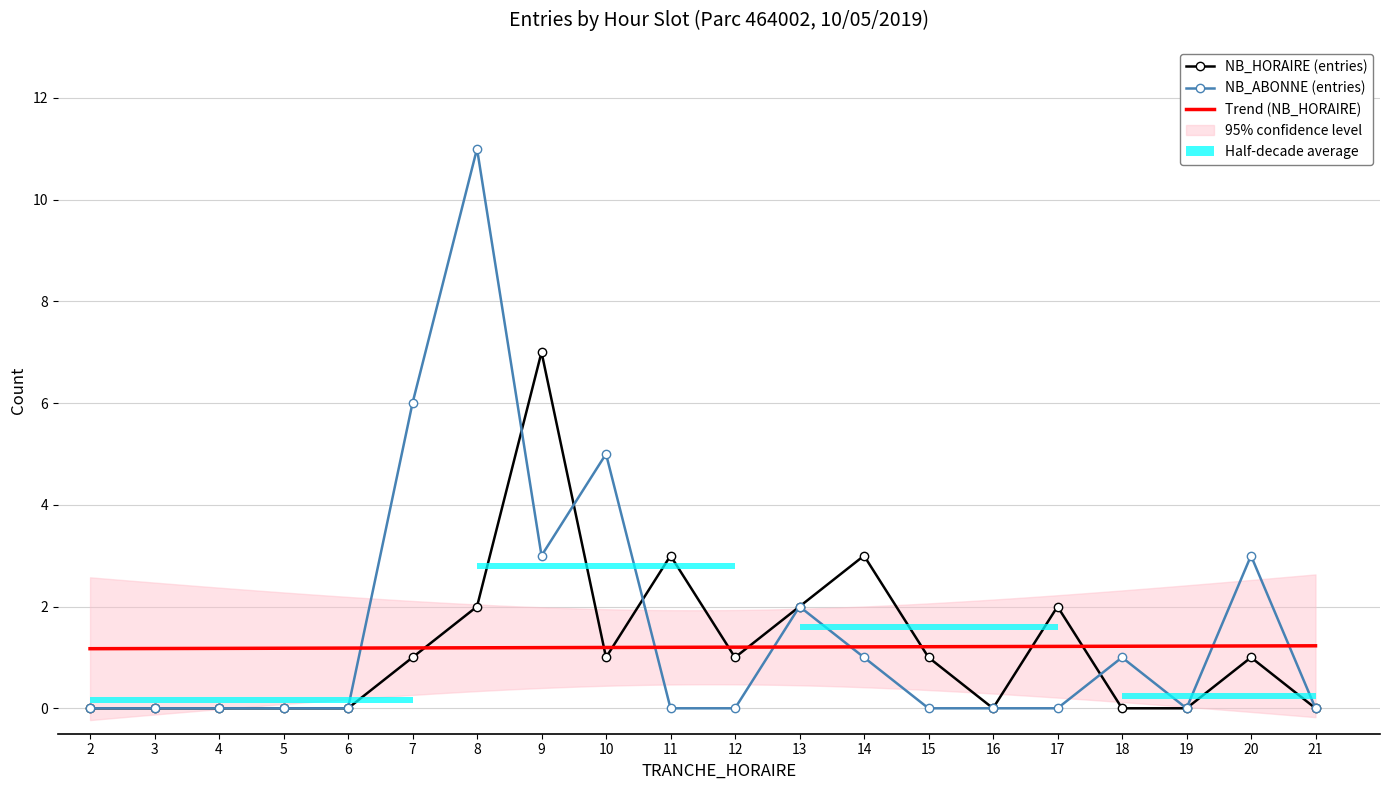

Reading right to left, what are all the values shown in this chart?

NB_HORAIRE_ENTREES: 0	1	0	0	2	0	1	3	2	1	3	1	7	2	1	0	0	0	0	0
NB_ABONNE_ENTREES: 0	3	0	1	0	0	0	1	2	0	0	5	3	11	6	0	0	0	0	0